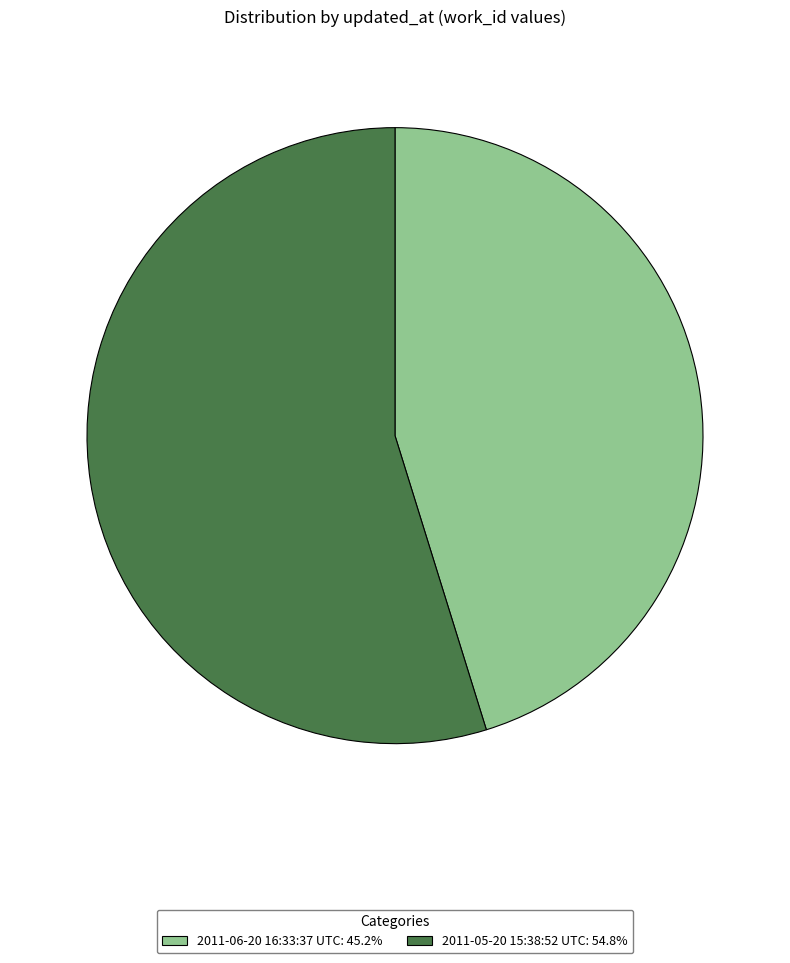

Is there a majority slice in this chart?

Yes